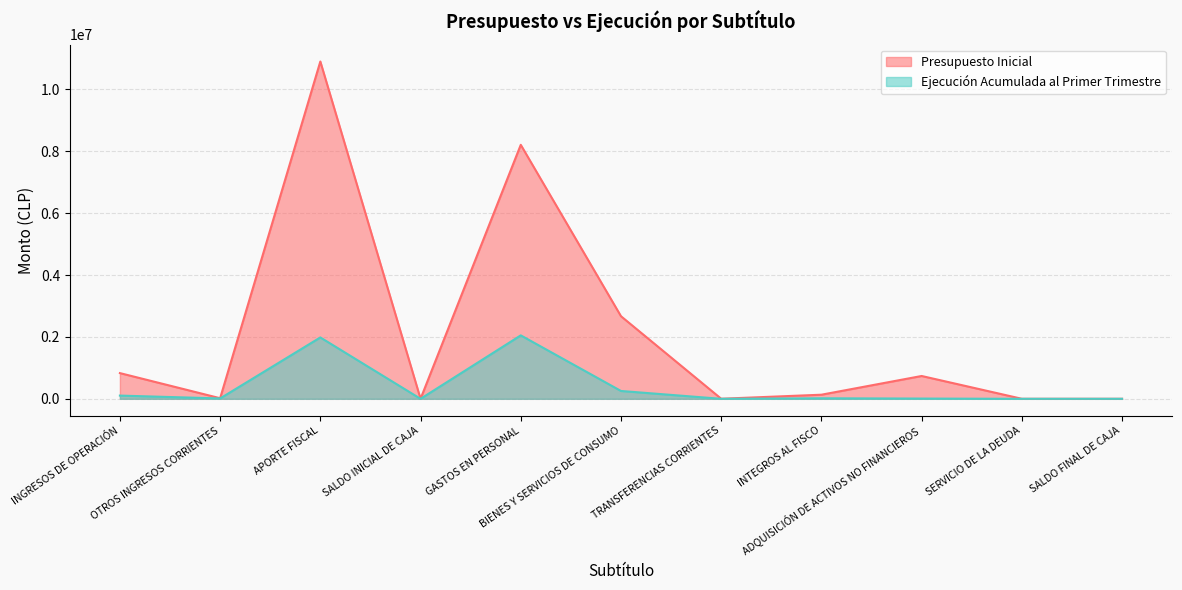

At how many categories does at least one series exceed 7515670?

2